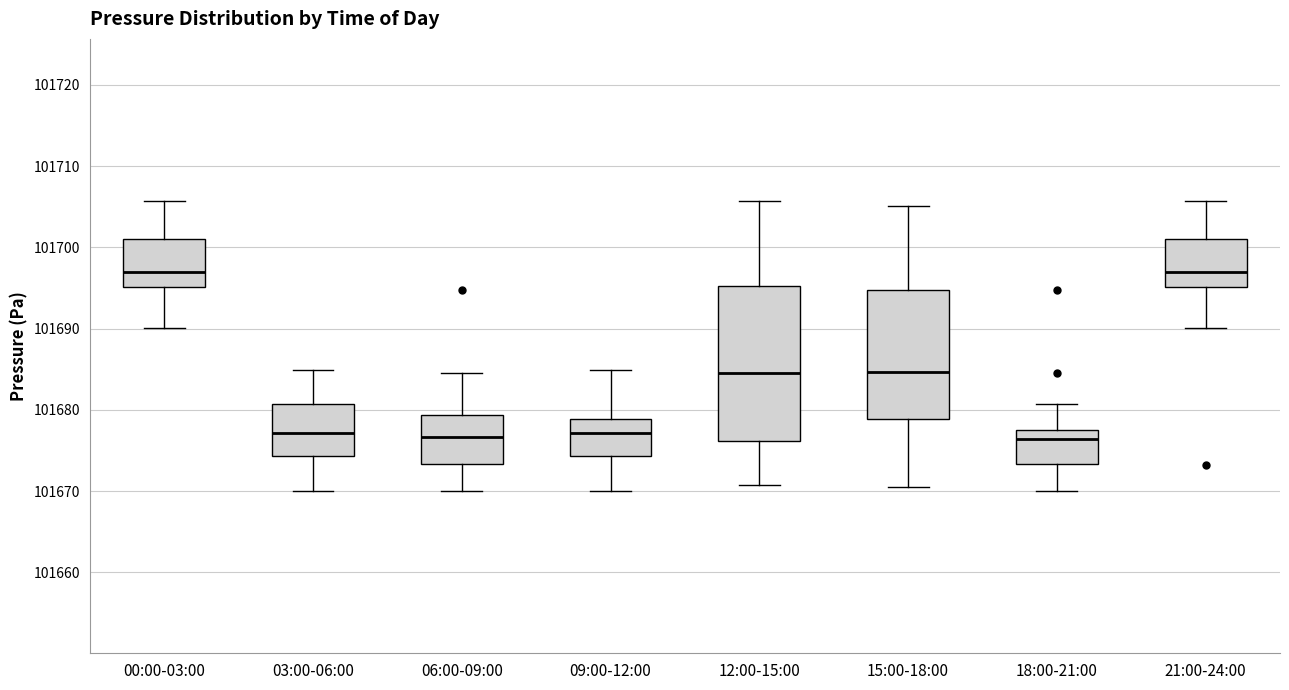

Comparing the boxes themselves (not the whiskers), which one is the tallest?

12:00-15:00